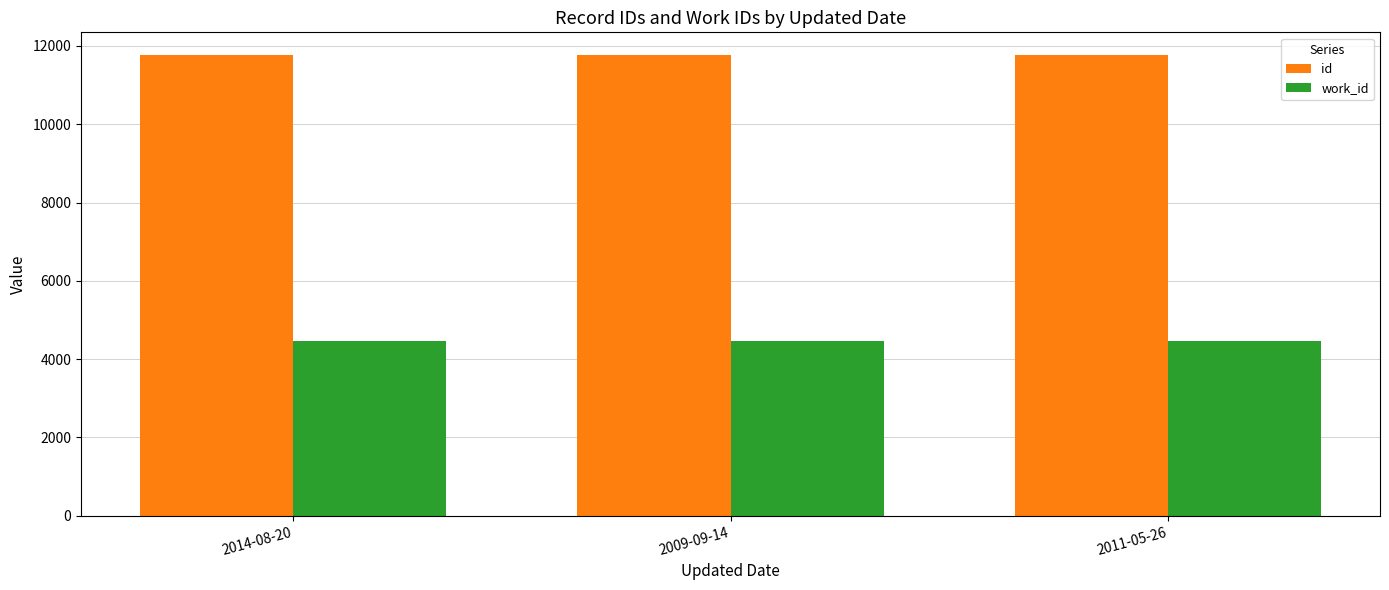

How many series are shown in this chart?

2